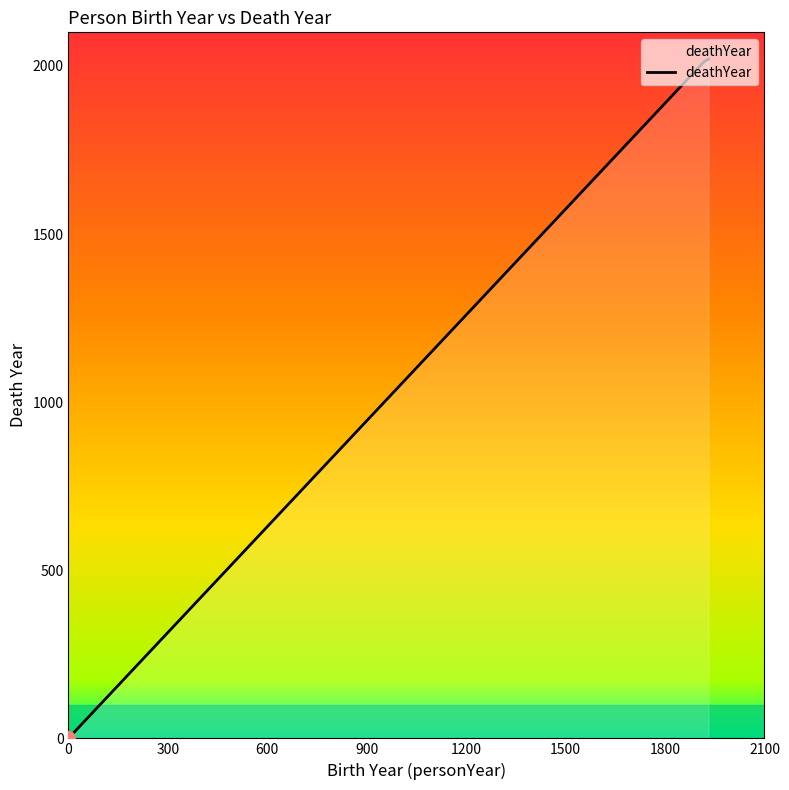

What is the greatest value displayed?

2020